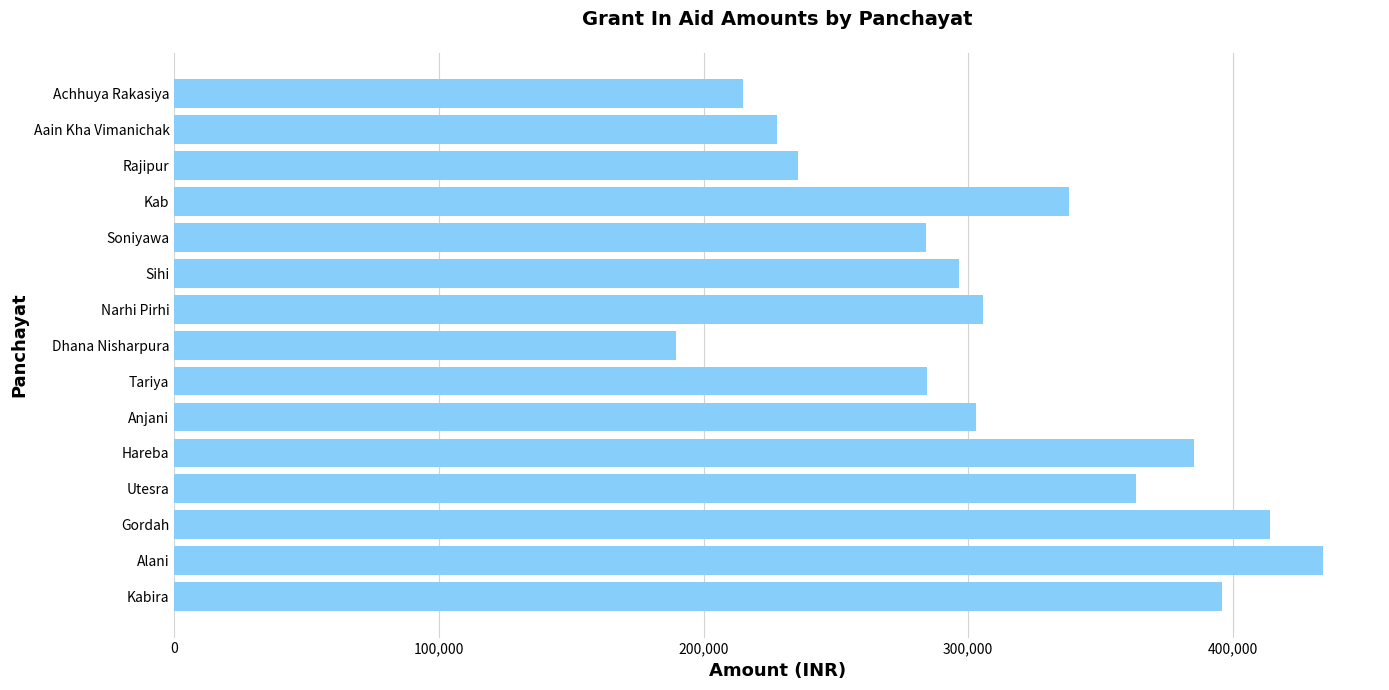

What value does the data have at Kabira, to the nearest 50?

396000